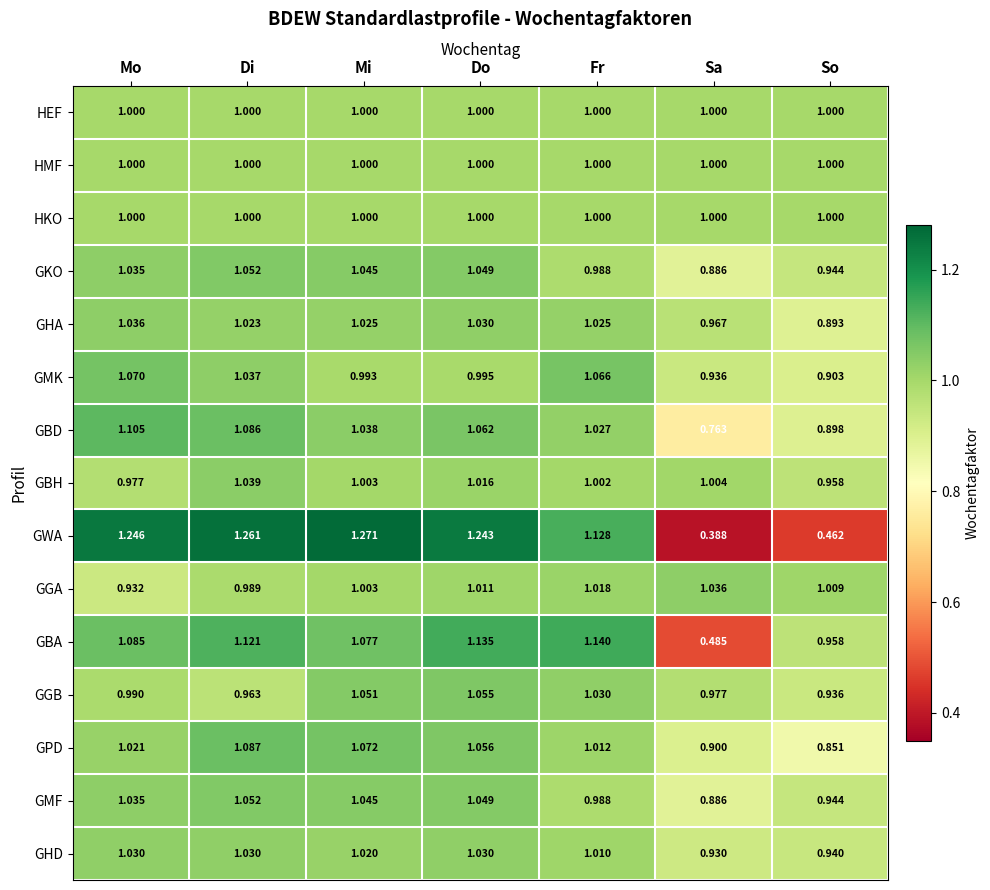

At which label does GMF reach its peak?

Di